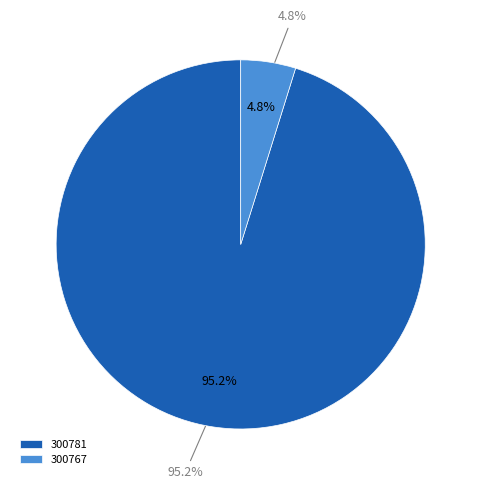

Does any single category account for the majority?

Yes